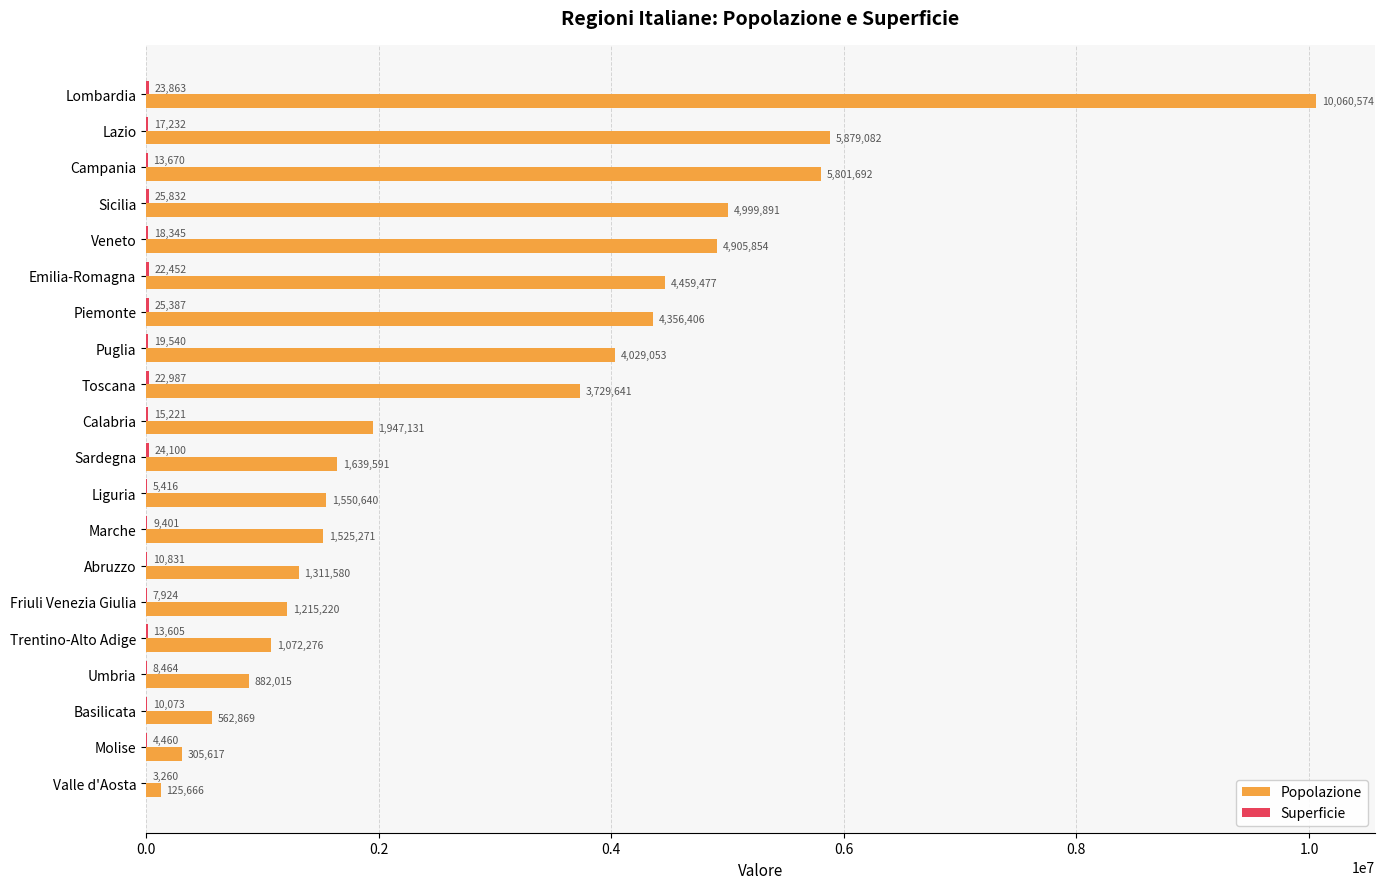

True or false: Popolazione has a value of 10060574 at Lombardia.

True